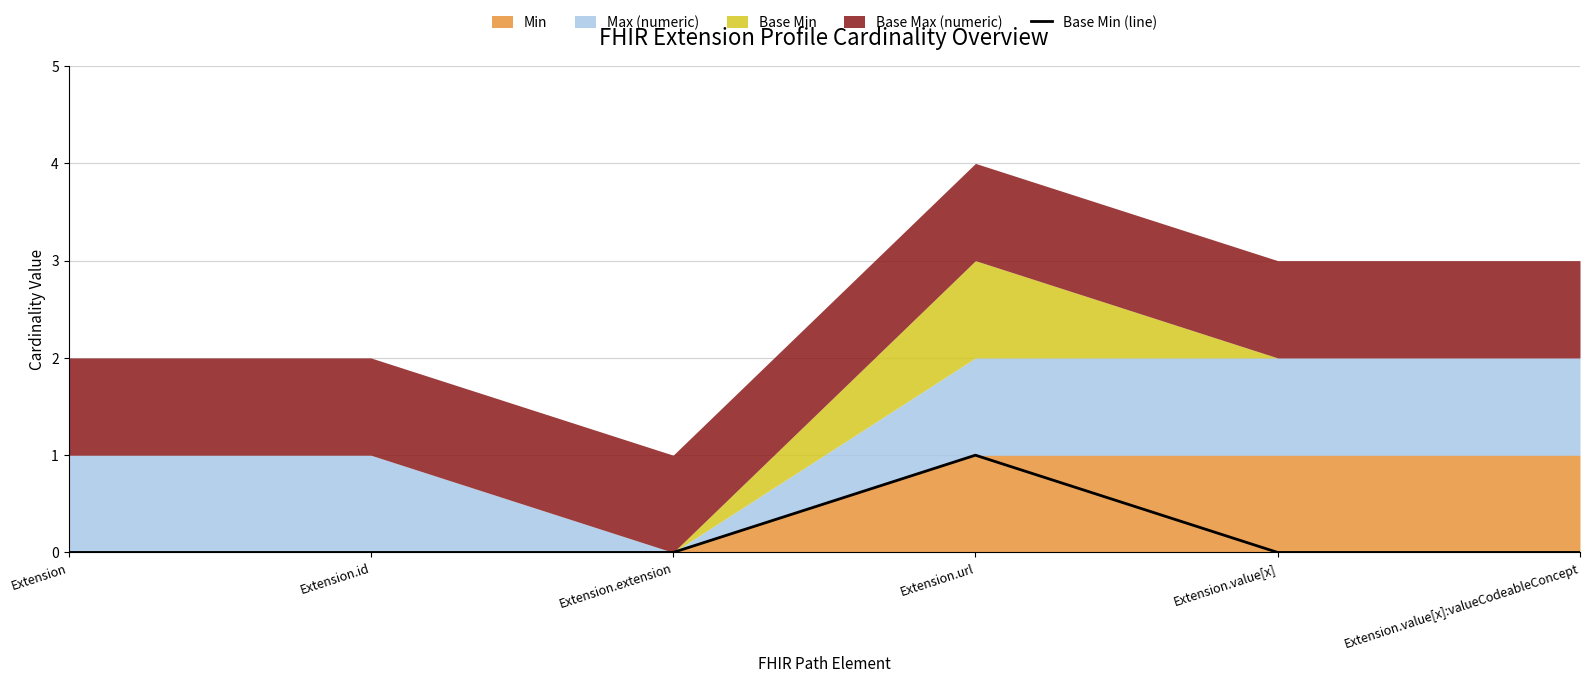

At which category does the data reach its first local peak?

Extension.url